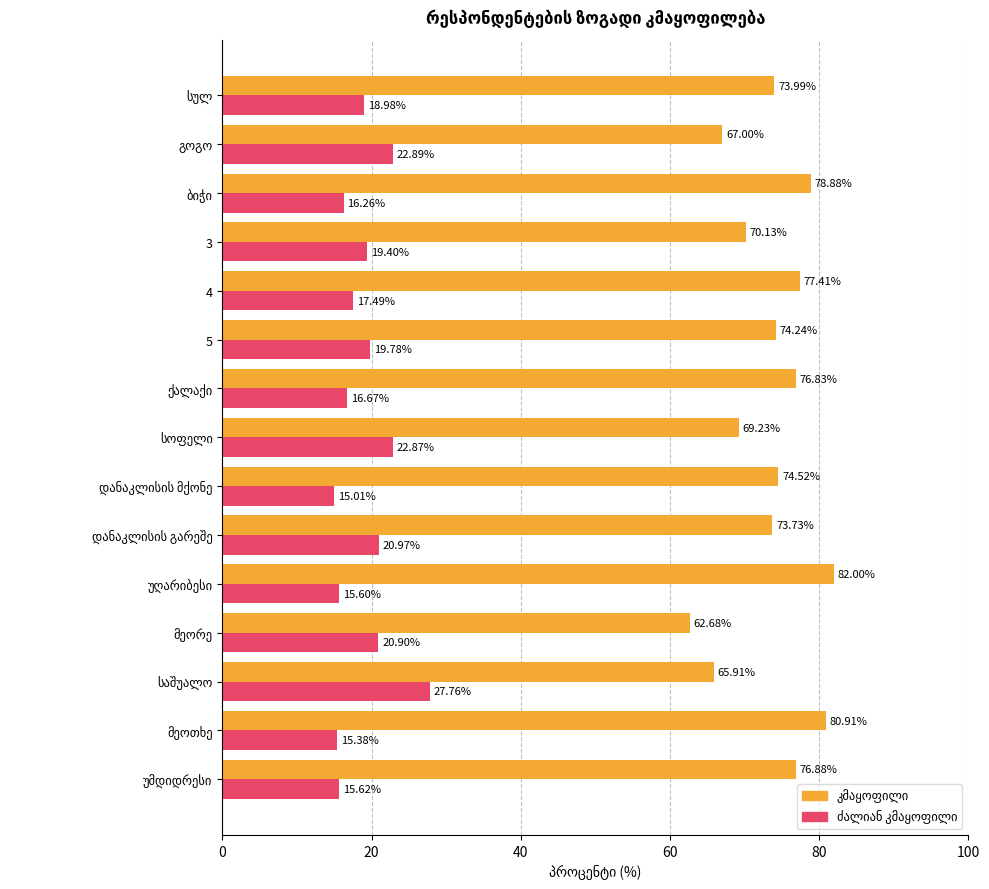

At how many categories does at least one series exceed 78?

3